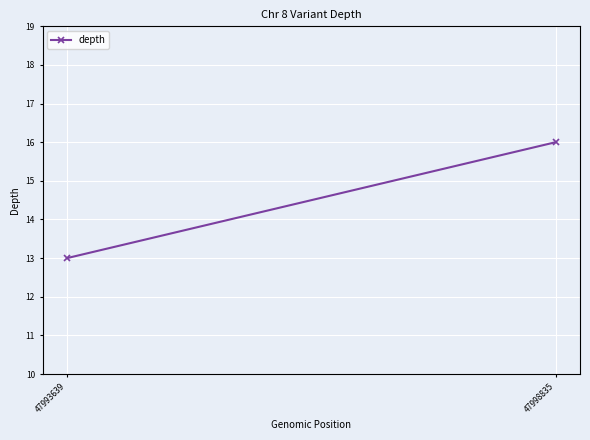

How many lines are shown in the chart?

1